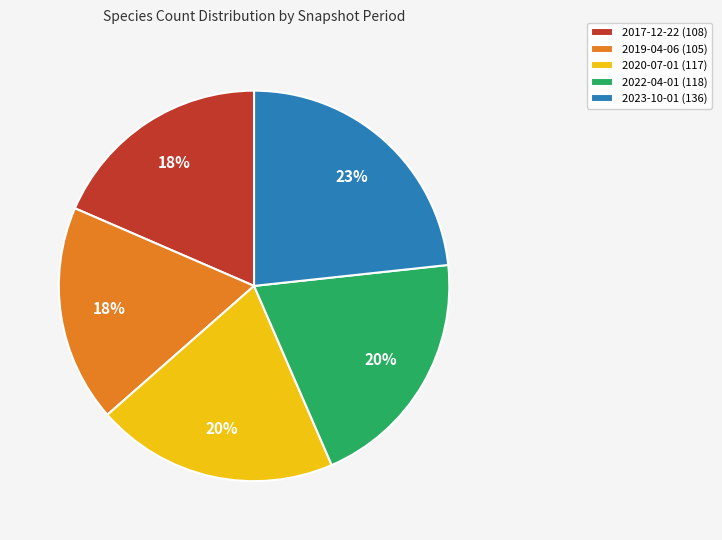

Which has a higher value, 2017-12-22 (108) or 2020-07-01 (117)?

2020-07-01 (117)